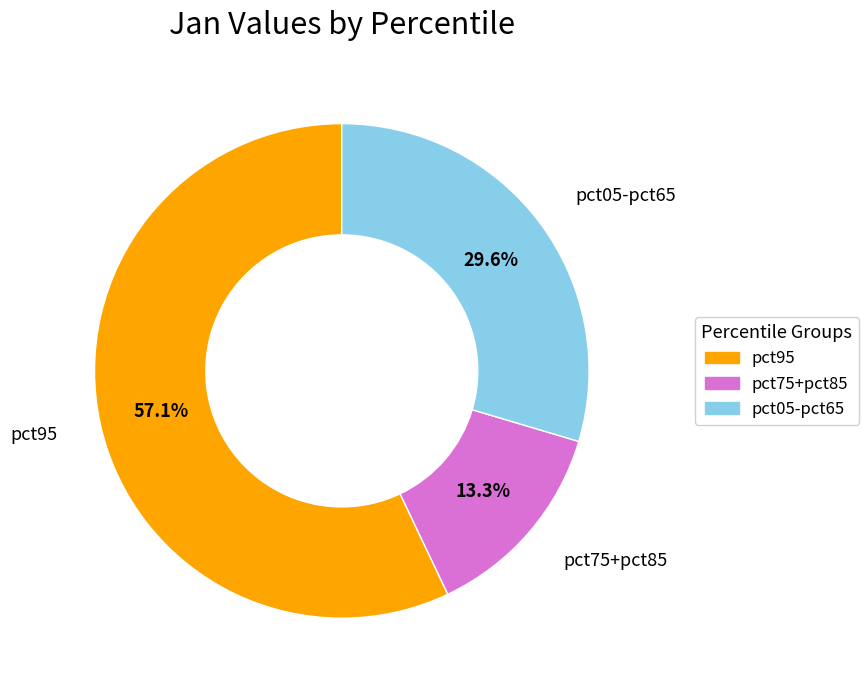

Is there any slice that represents more than half of the pie?

Yes